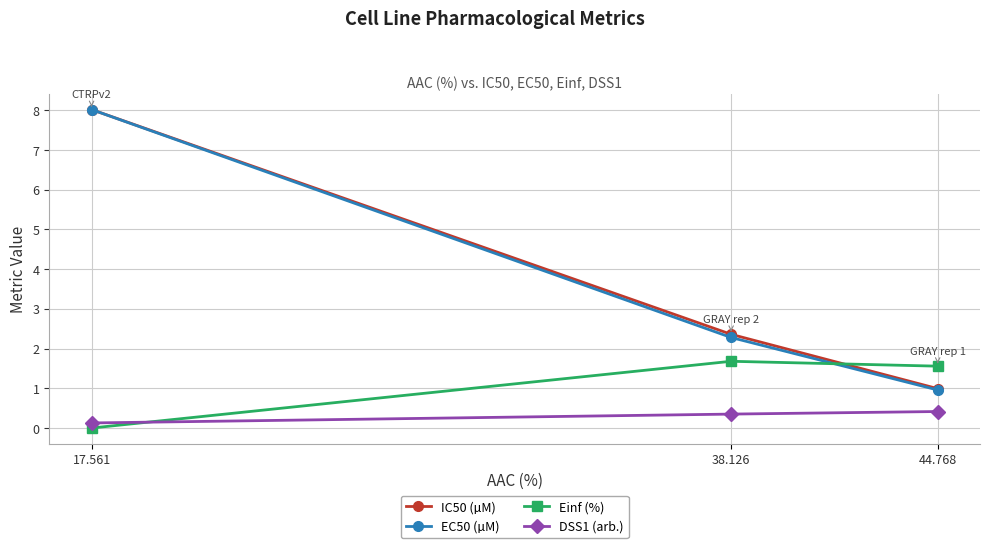

At which category is the sum across all series the highest?

17.561